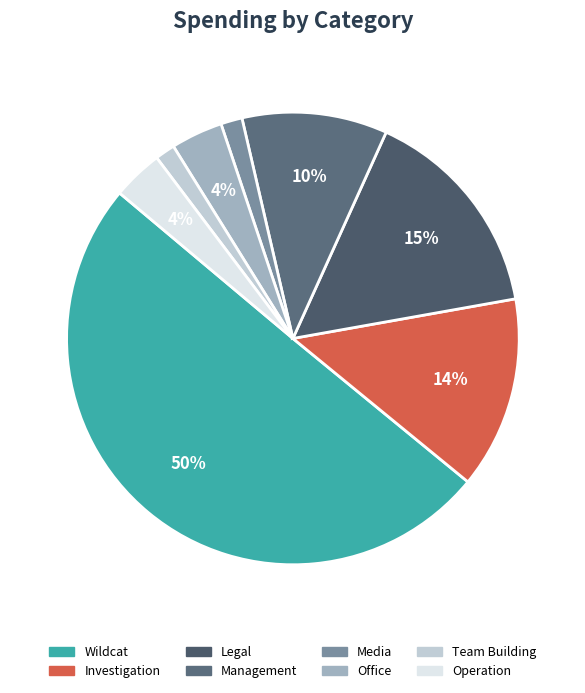

How many slices are in this pie chart?

8